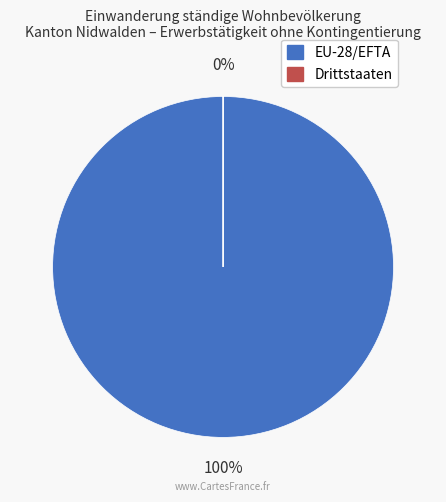

Count the number of slices in the pie.

2